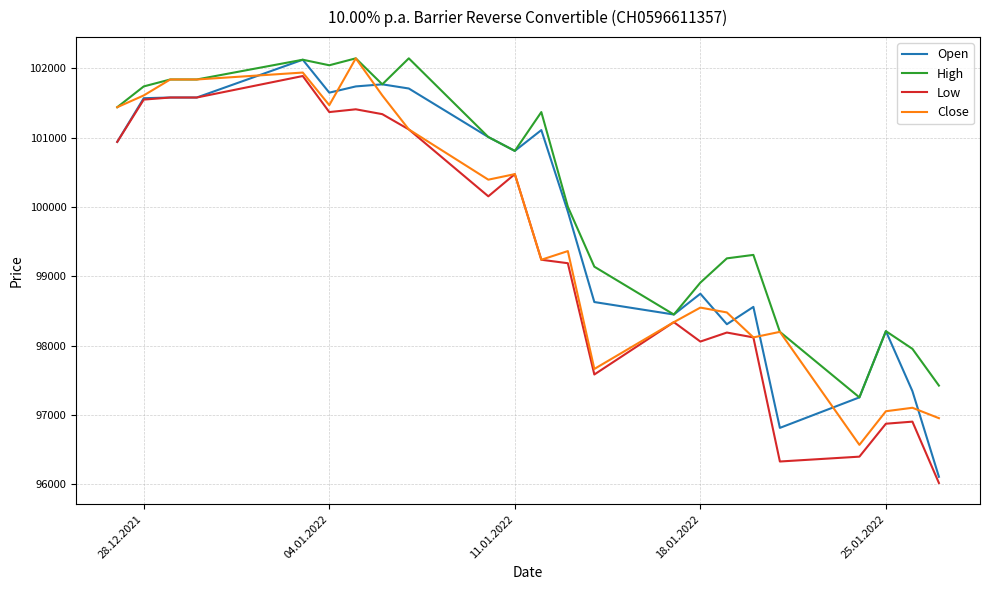

How many lines are shown in the chart?

4